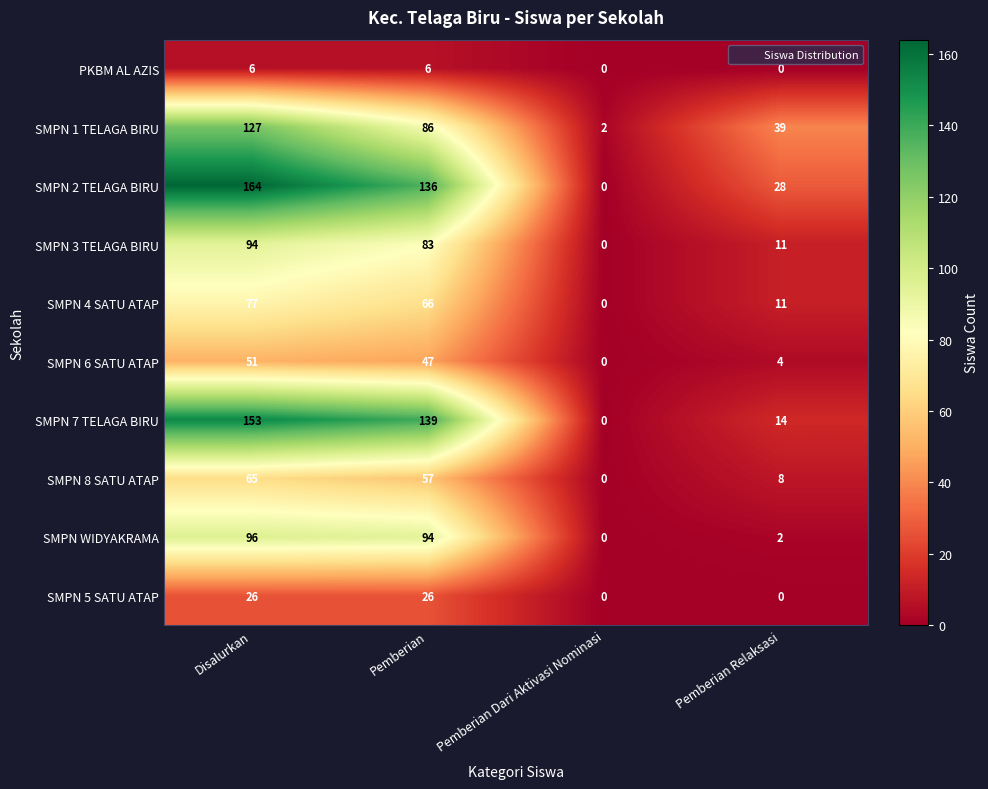

Is it true that SMPN 8 SATU ATAP equals 21 at Pemberian?

False